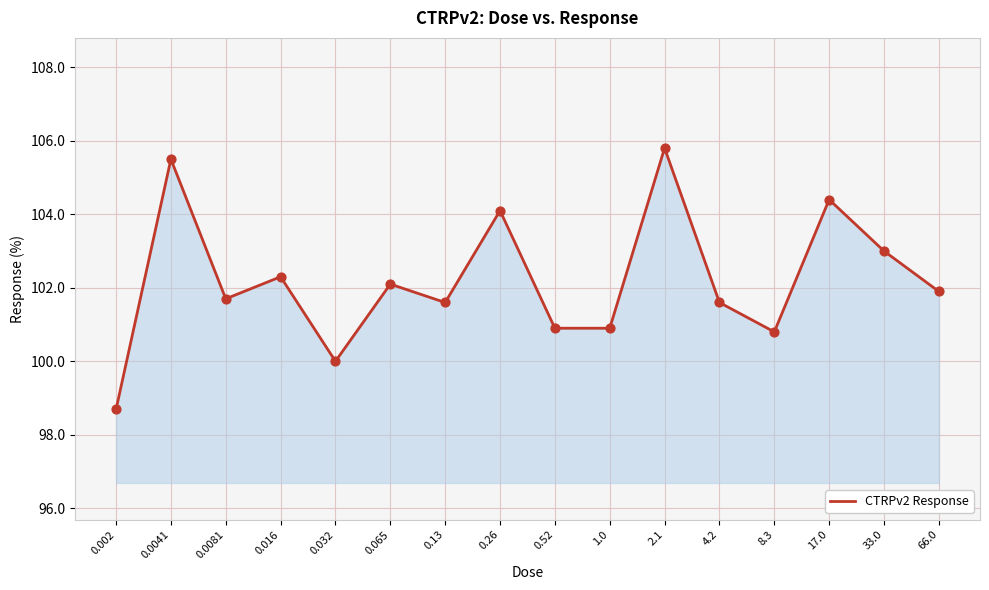

What is the ratio of the value at 33.0 to the value at 17.0?

1.0